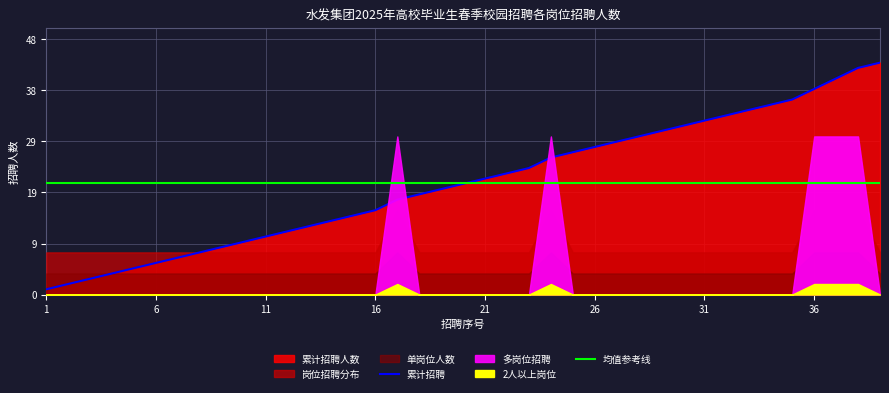

True or false: 累计招聘 and 峰值参考 intersect in this chart.

False